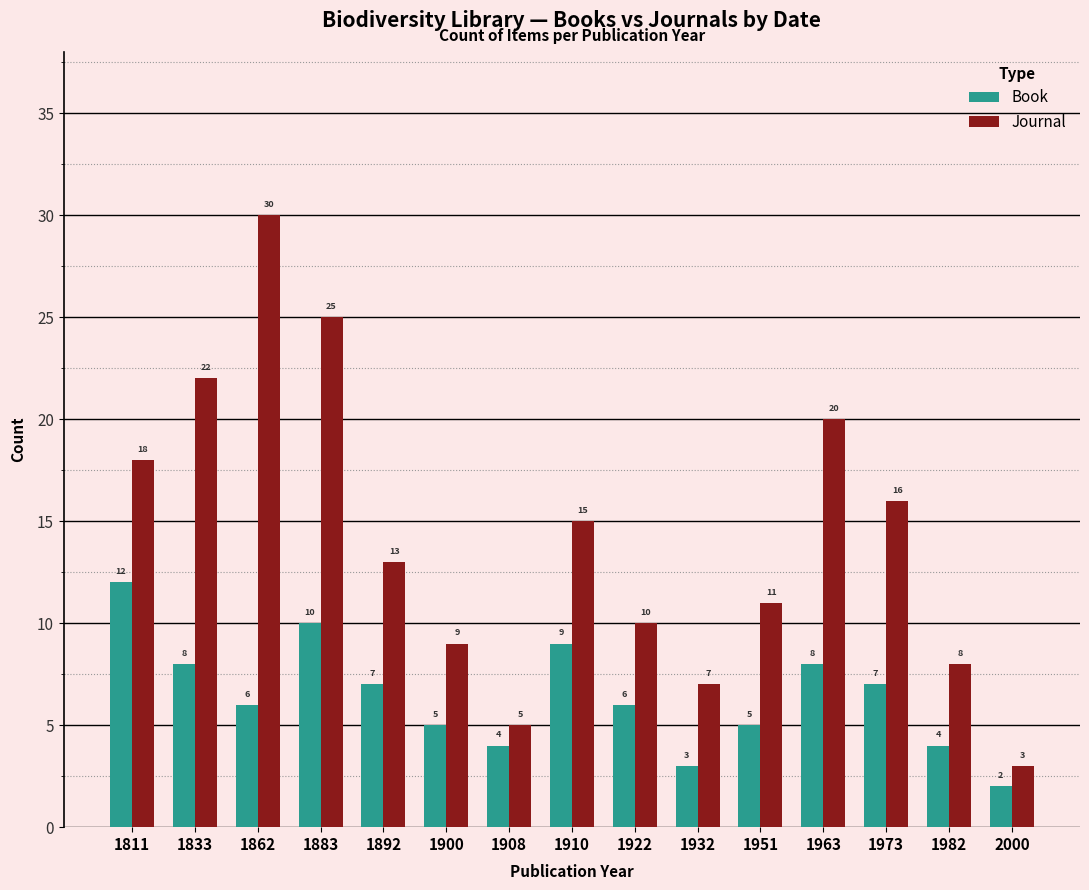

Does the chart contain any negative values?

No